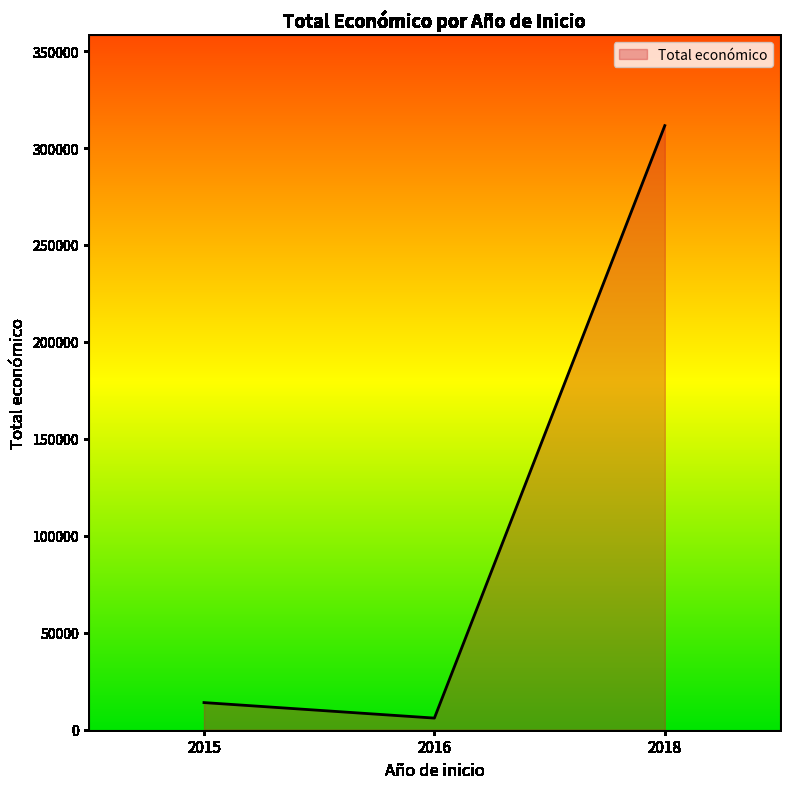

Which category has the highest value across all series?

2018